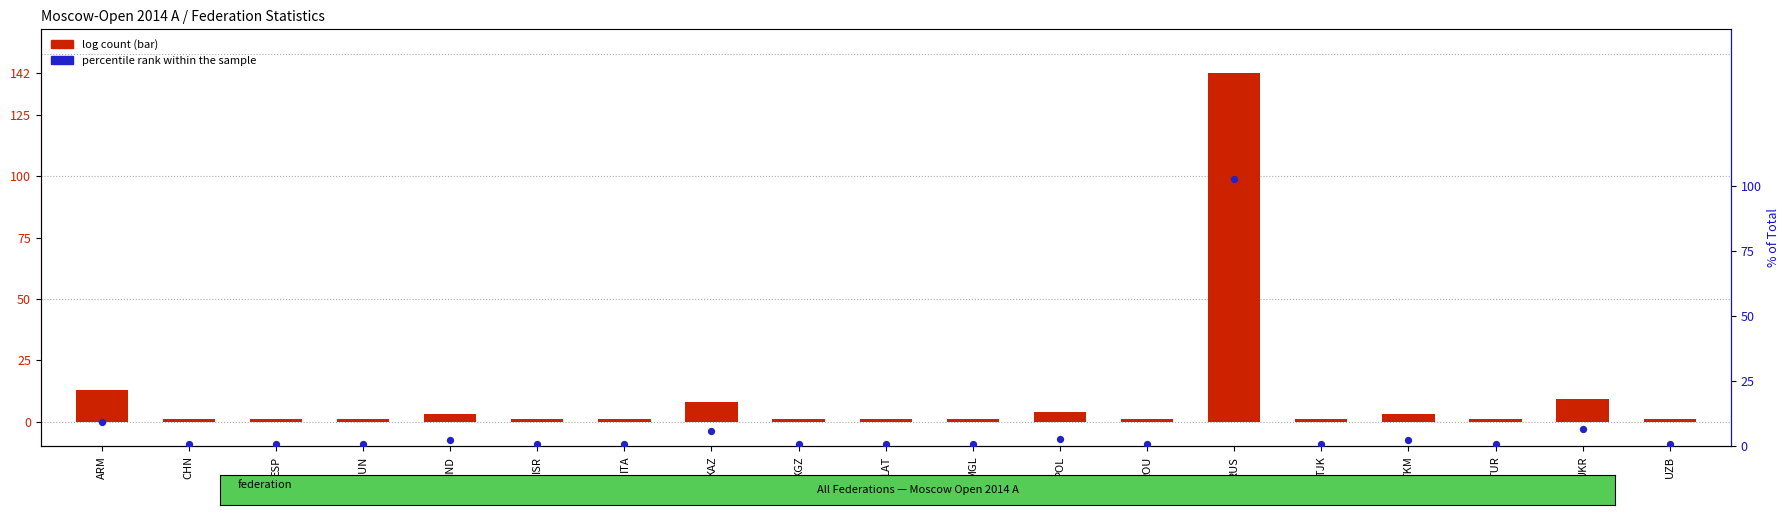

Which series has the widest spread of Y values?

Number of Players